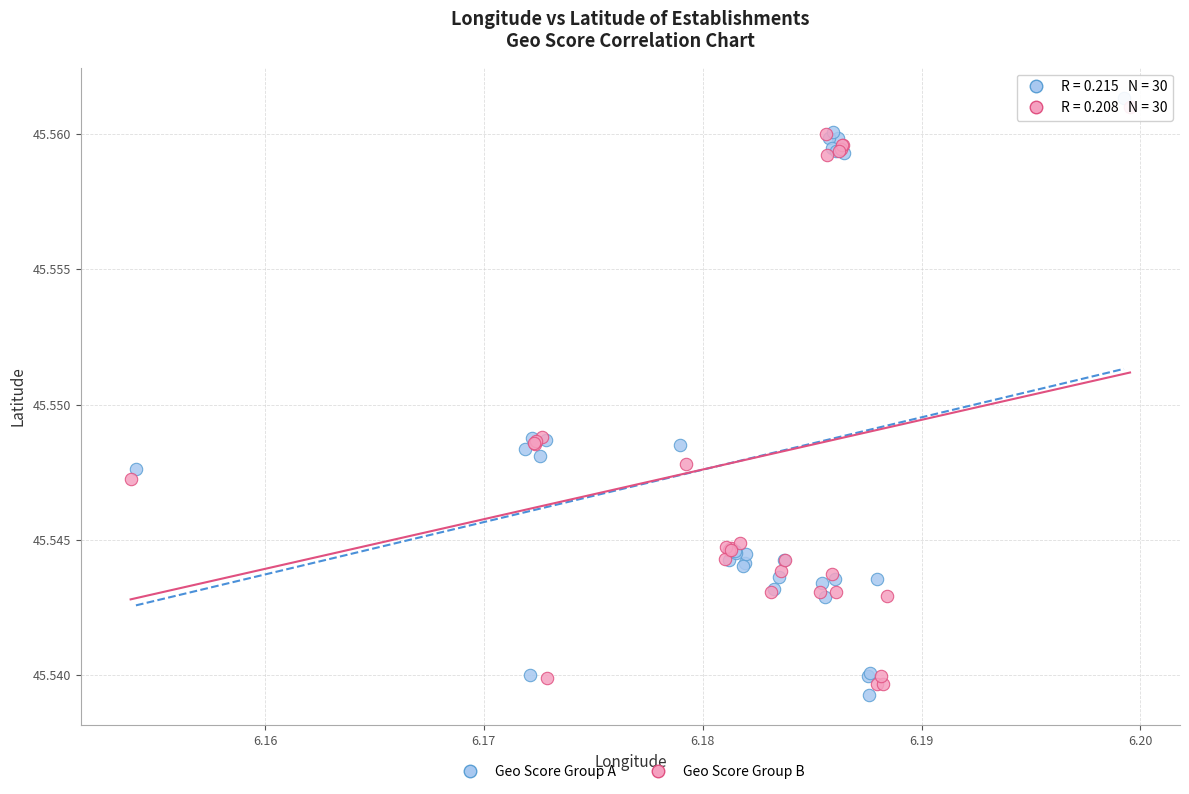

What are all the series names shown in the legend?

Geo Score Group A, Geo Score Group B